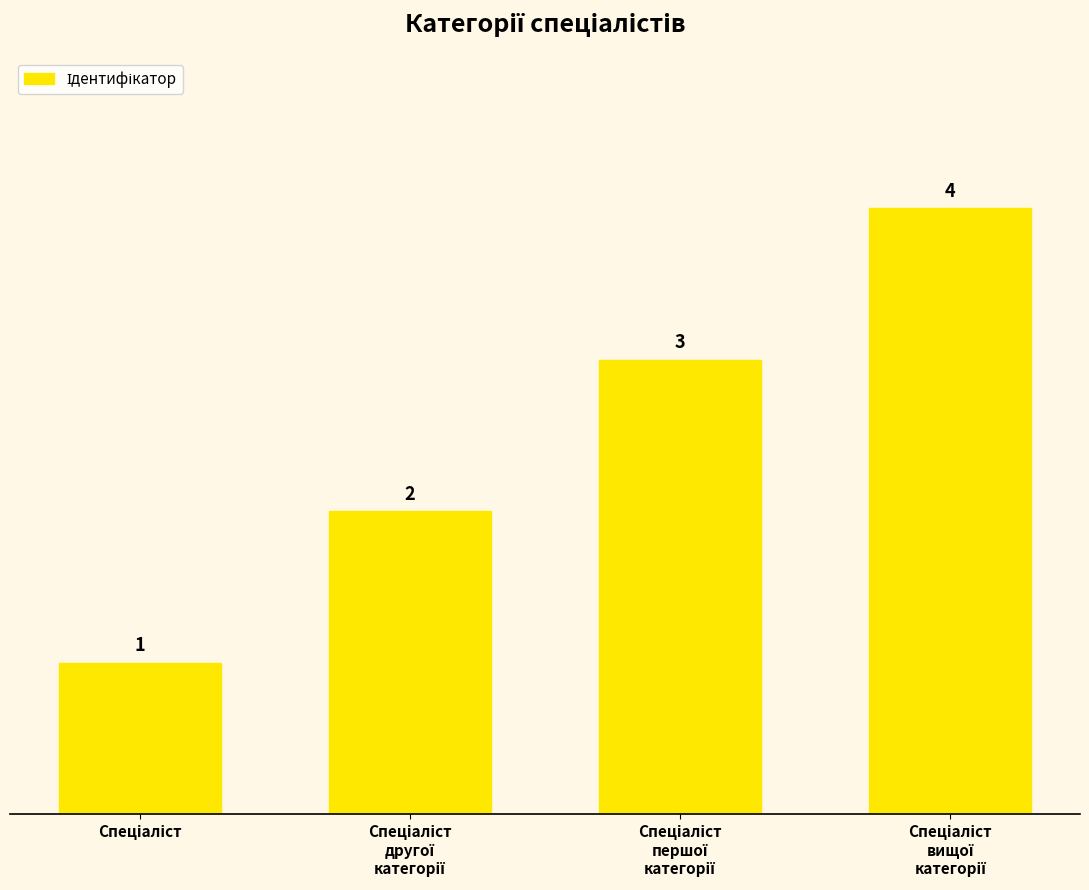

What is the value of the 3rd bar from the left?

3